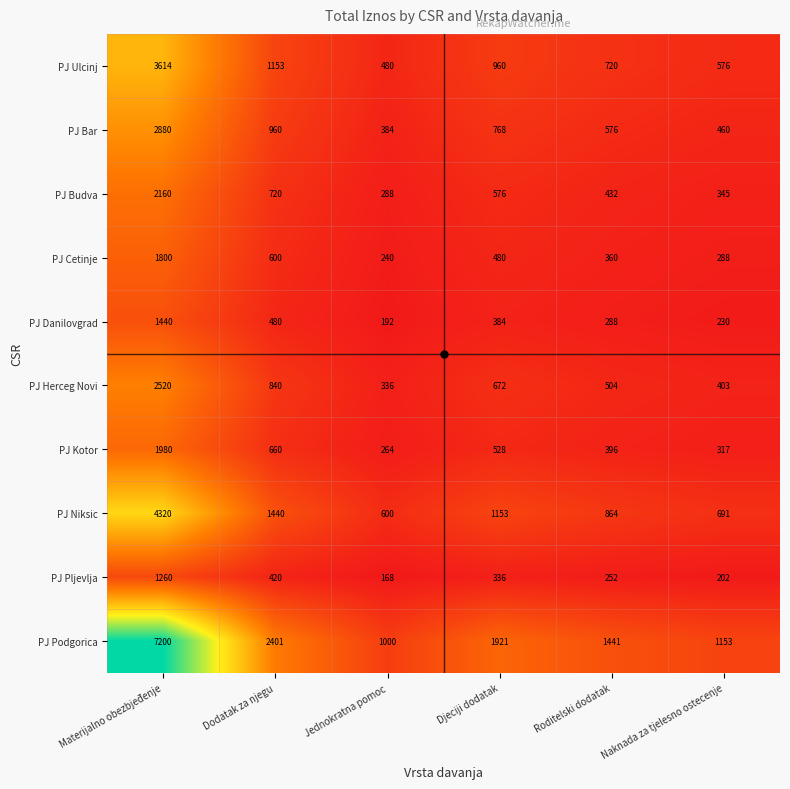

The PJ Podgorica series shows 3395 at Dodatak za njegu. True or false?

False